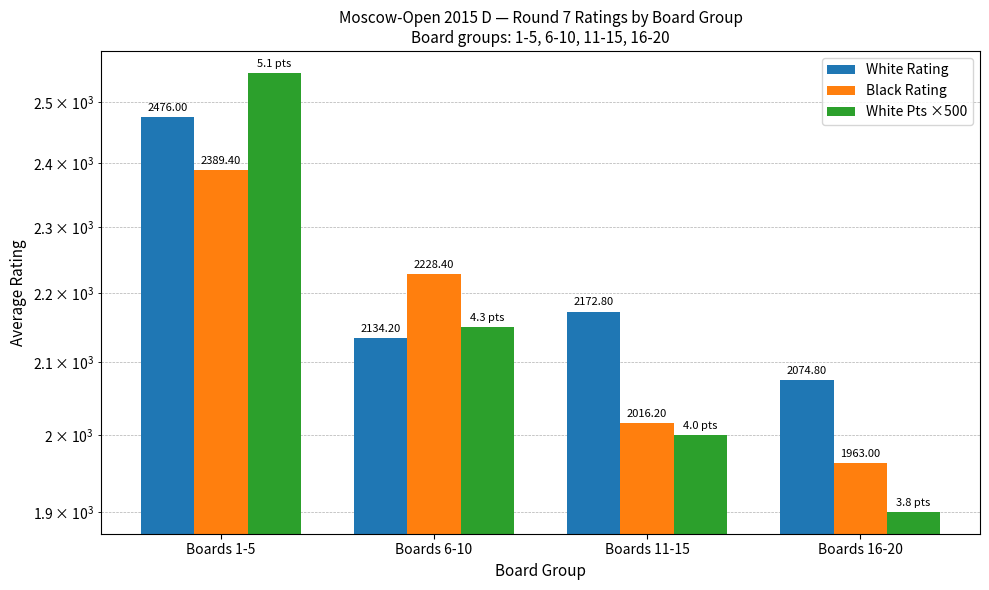

How many bars are there in total?

12